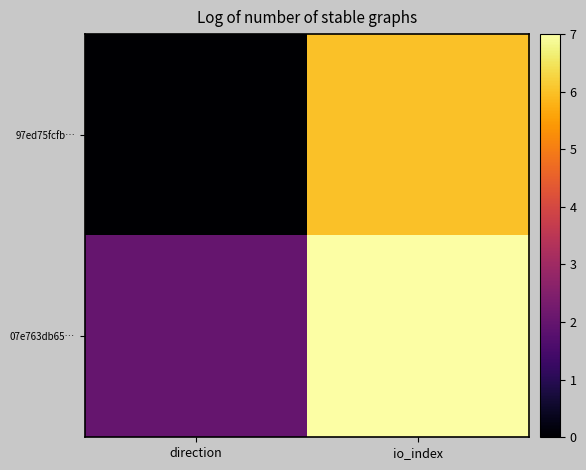

List the series in order of their peak value, highest first.

07e763db65…, 97ed75fcfb…